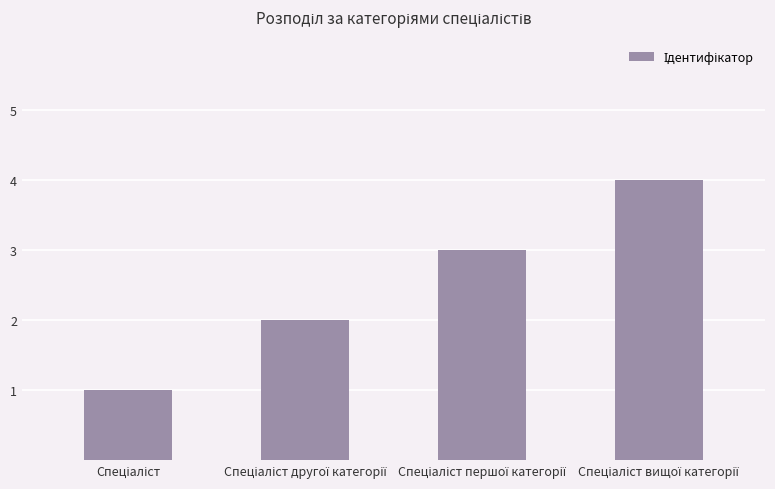

What is the greatest value displayed?

4